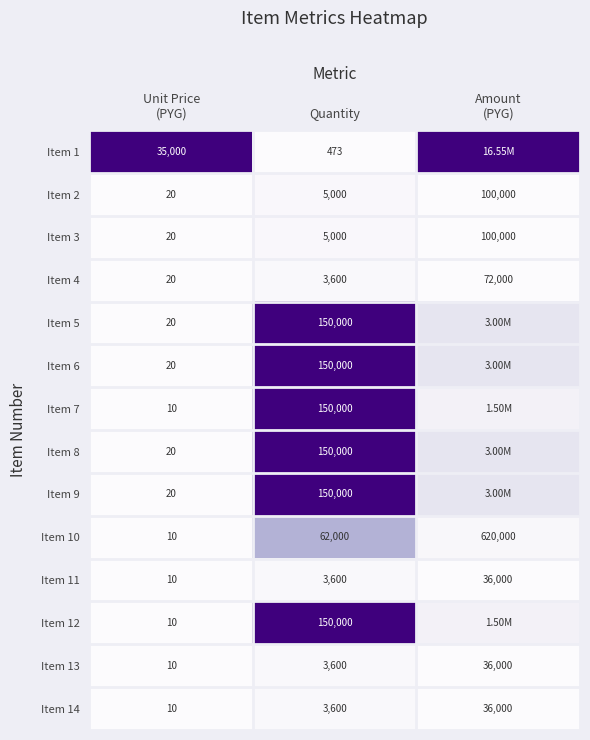

What is the total value across all series at Unit Price
(PYG)?

35200.0